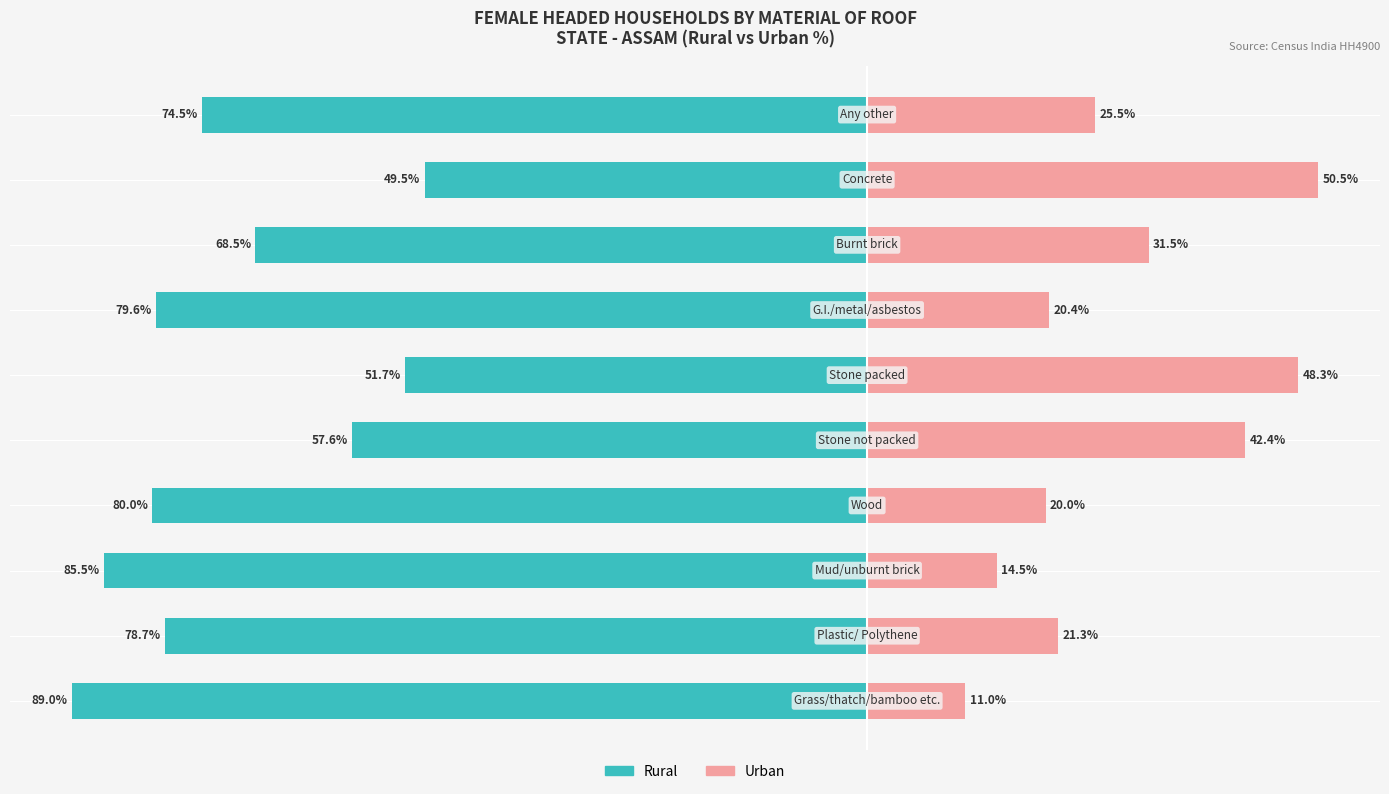

How many values in the Rural series are below -74?

6